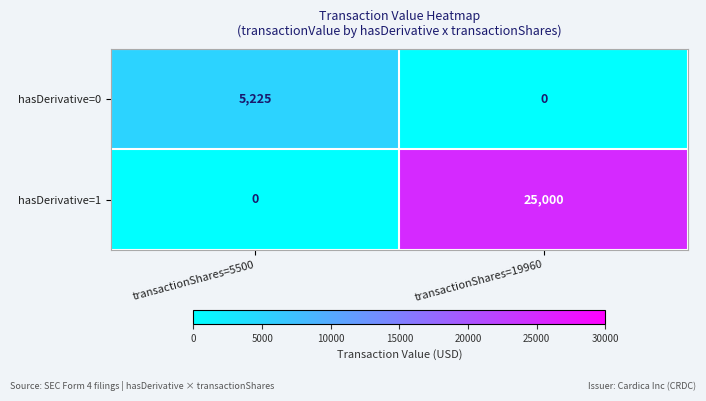

Rank the series by their maximum value, from lowest to highest.

hasDerivative=0, hasDerivative=1